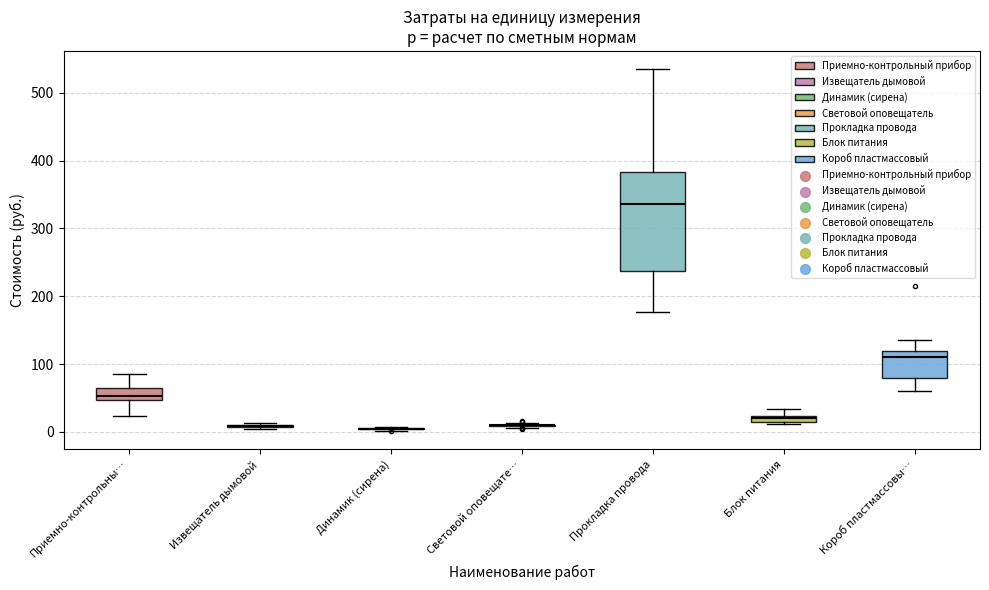

Which box is the tallest, from its lower edge to its upper edge?

Прокладка провода